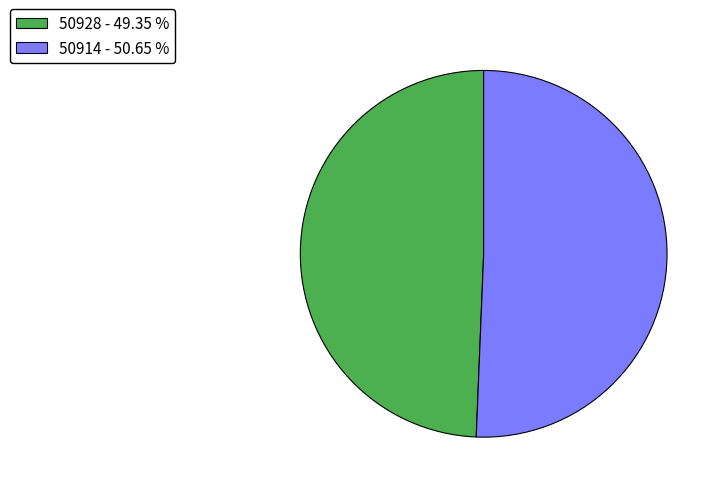

Is there any slice that represents more than half of the pie?

Yes